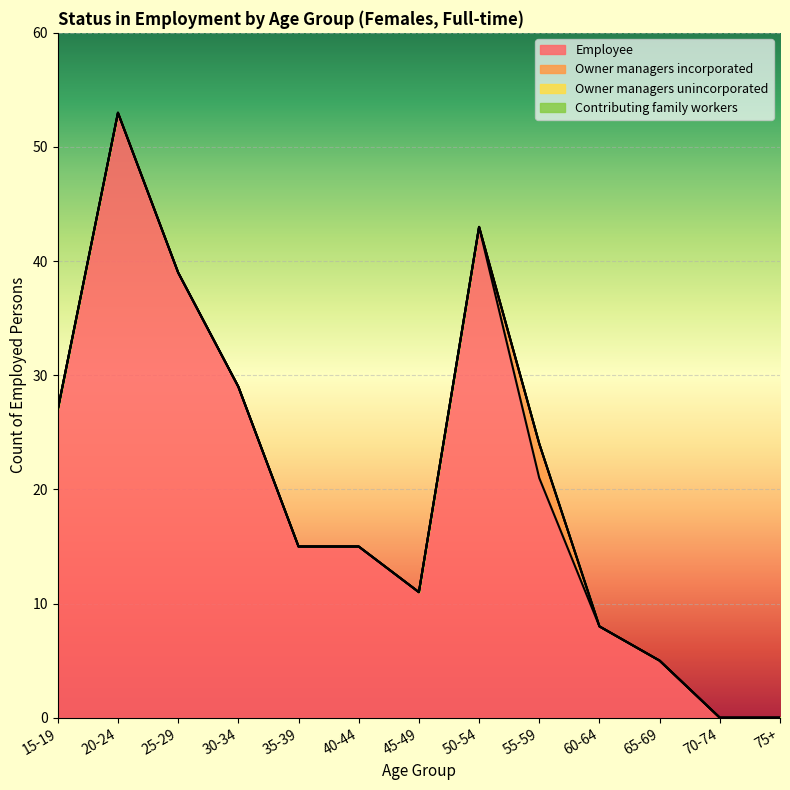

Where is Owner managers incorporated nearest to the value 1?

15-19